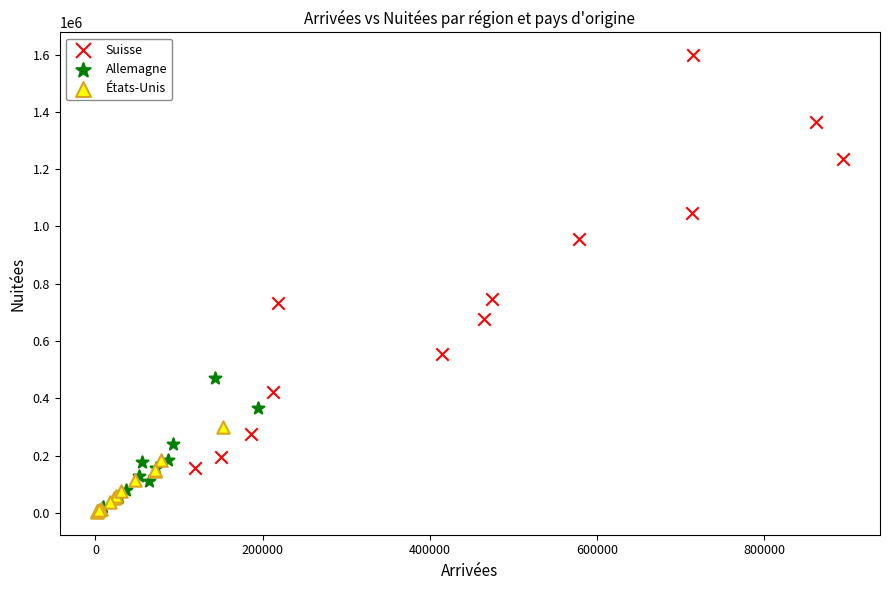

Which series reaches the maximum Y coordinate?

Suisse